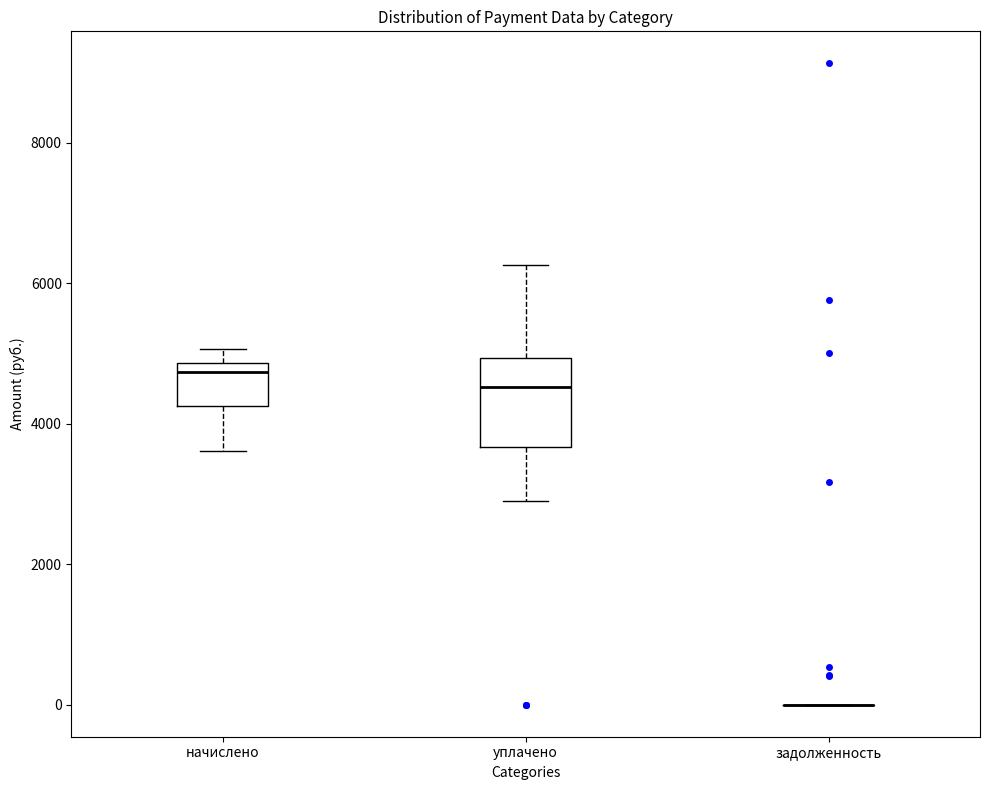

Which box is the tallest, from its lower edge to its upper edge?

уплачено